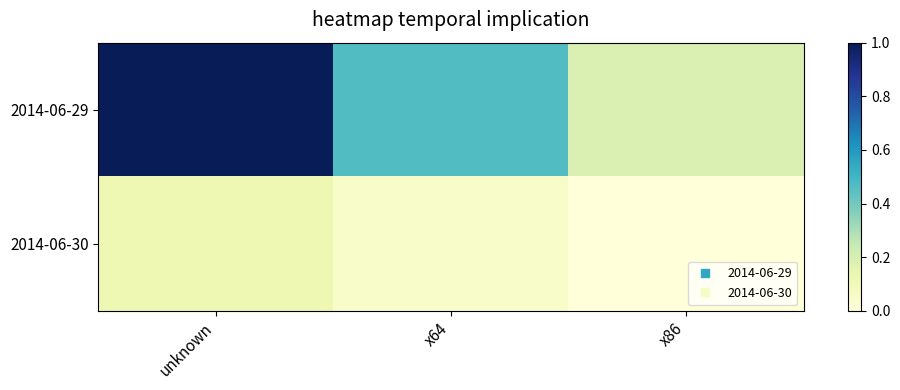

Between x86 and x64, which is larger?

x64